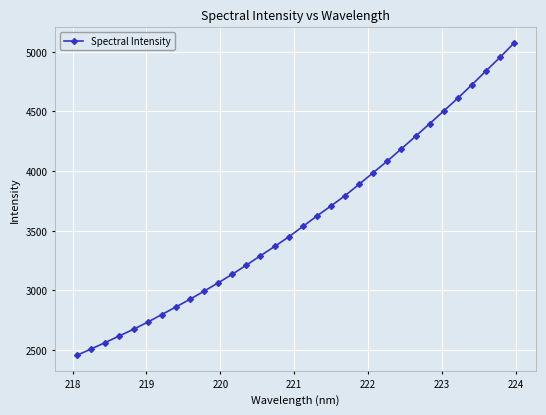

What is the greatest value displayed?

5073.7